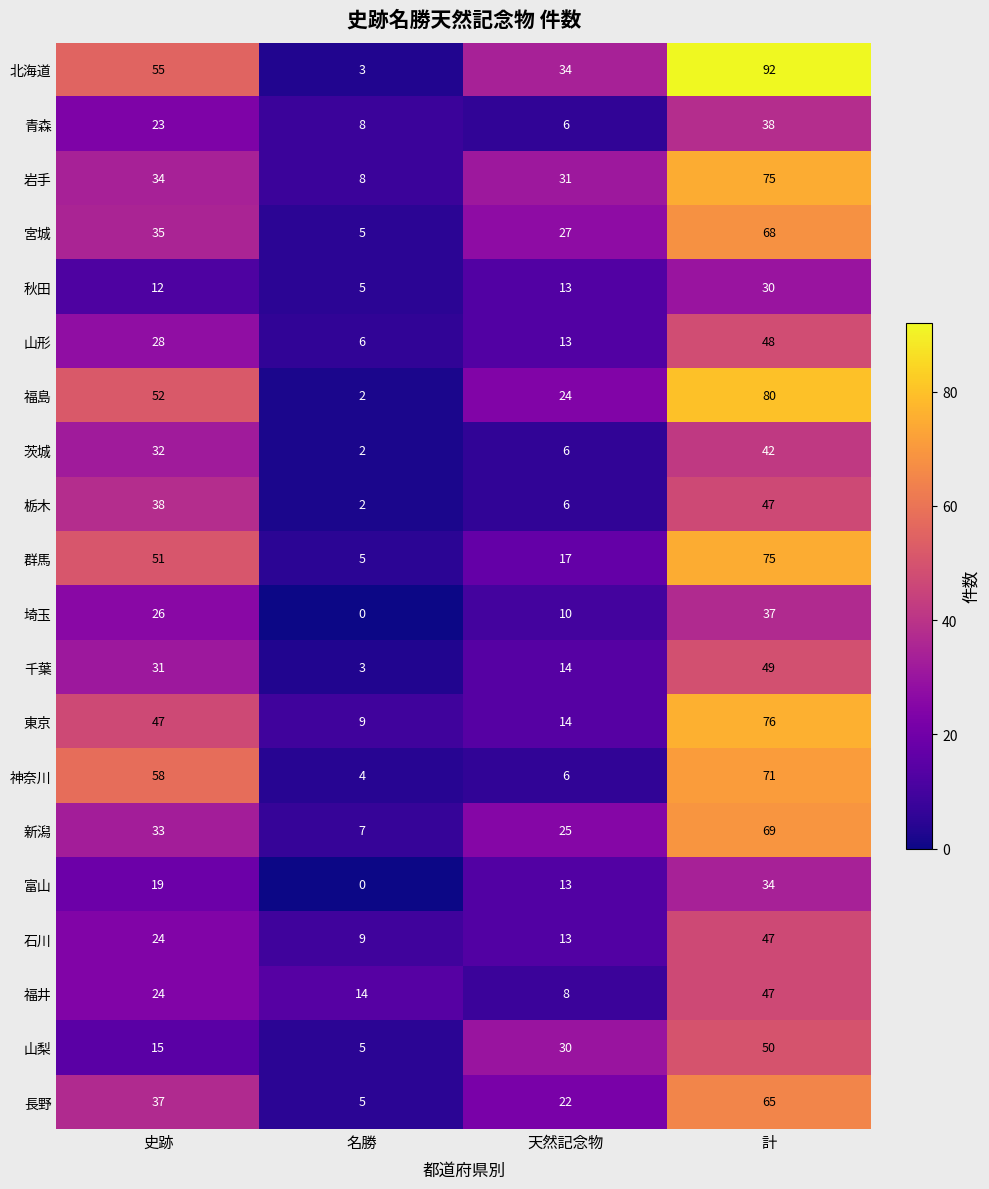

What is the total value across all series at 天然記念物?

332